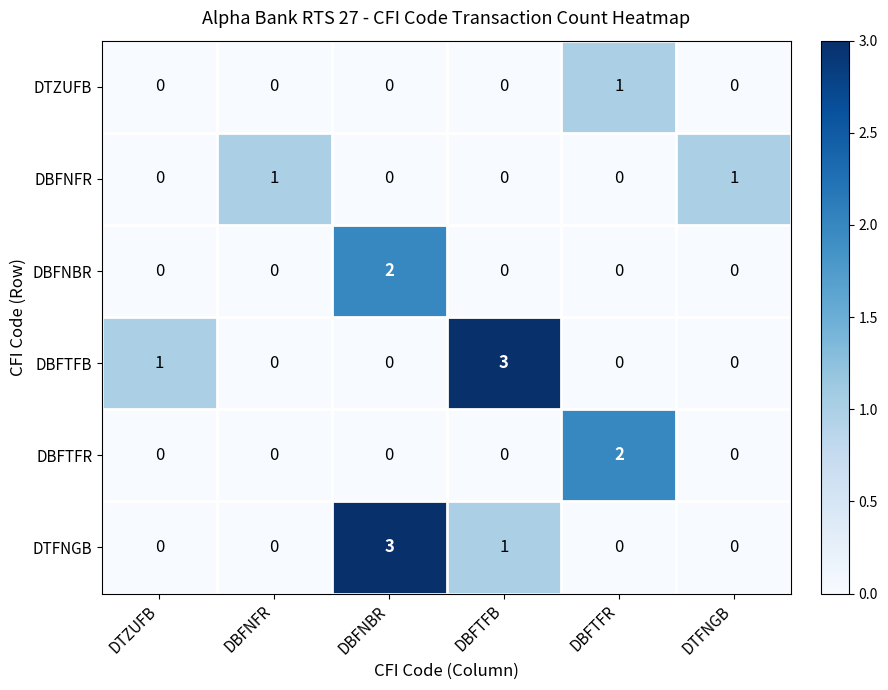

Is the value of DTFNGB at DTZUFB greater than the value of DBFNBR at DBFNBR?

No